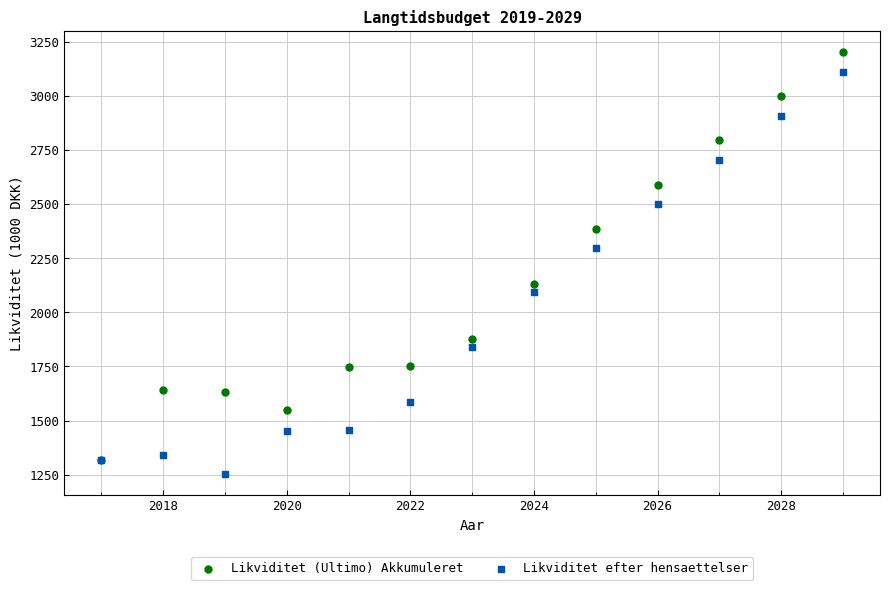

Which series reaches the minimum Y coordinate?

Likviditet efter hensaettelser